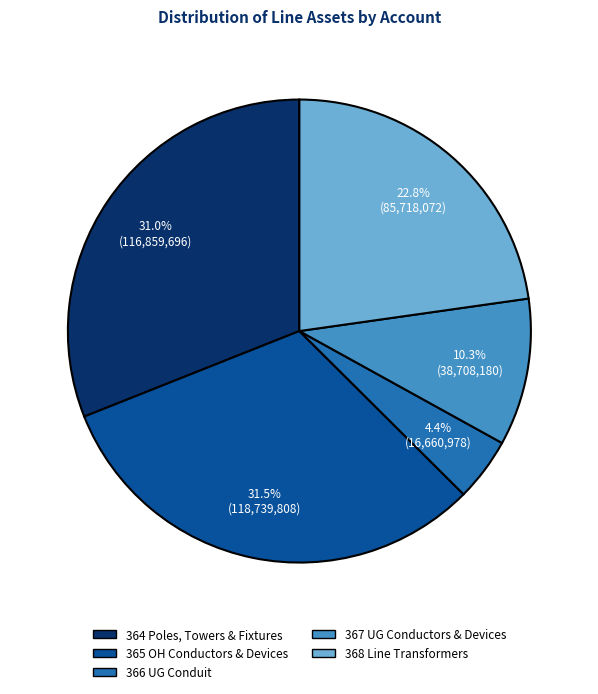

Which slice is the smallest?

366 UG Conduit